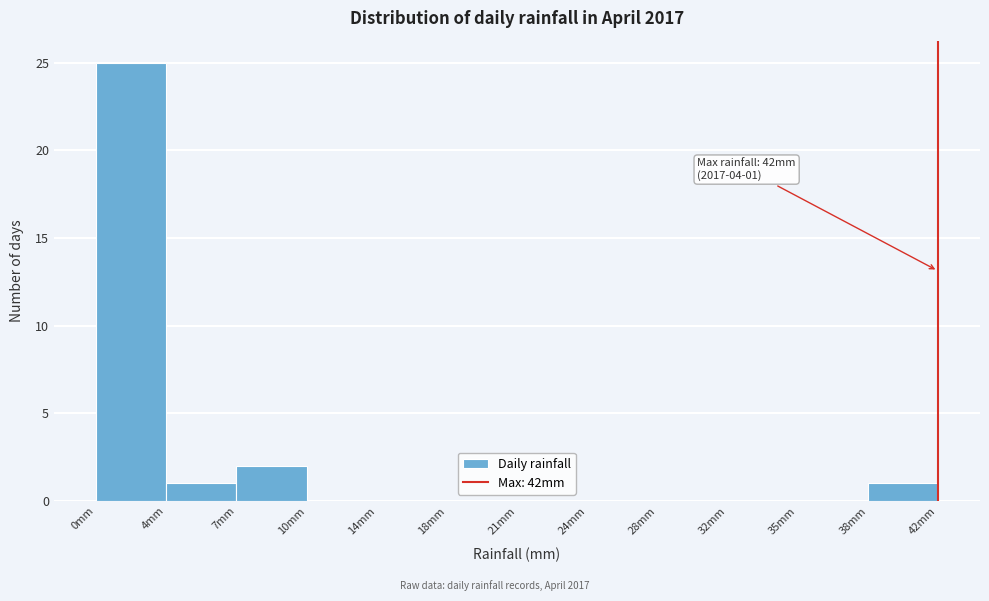

Reading left to right, extract all data points from this chart.

0mm=25	4mm=1	7mm=2	10mm=0	14mm=0	18mm=0	21mm=0	24mm=0	28mm=0	32mm=0	35mm=0	38mm=1